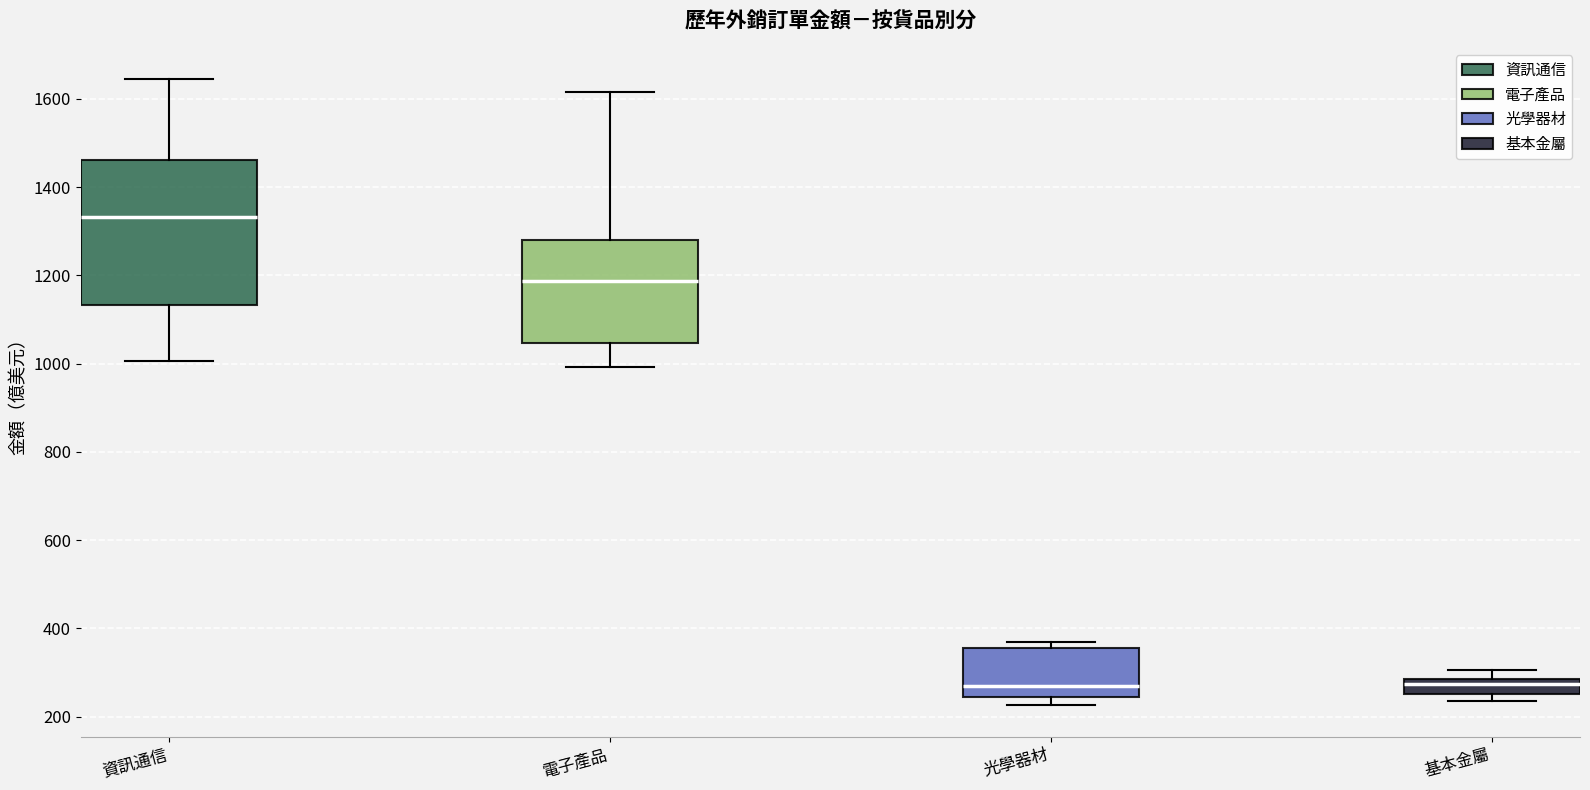

Reading left to right, transcribe this box plot: for each box, give where its median line is, the range the box spans, and where its two whiskers end, as read against the y-axis. The values are not printed on the chart, so give them approximately, as read against the axis.

資訊通信: median 1340, box 1140 to 1460, whiskers 1000 to 1640
電子產品: median 1180, box 1040 to 1280, whiskers 1000 to 1620
光學器材: median 280, box 240 to 360, whiskers 220 to 380
基本金屬: median 280 (just below the box's upper edge), box 260 to 280, whiskers 240 to 300